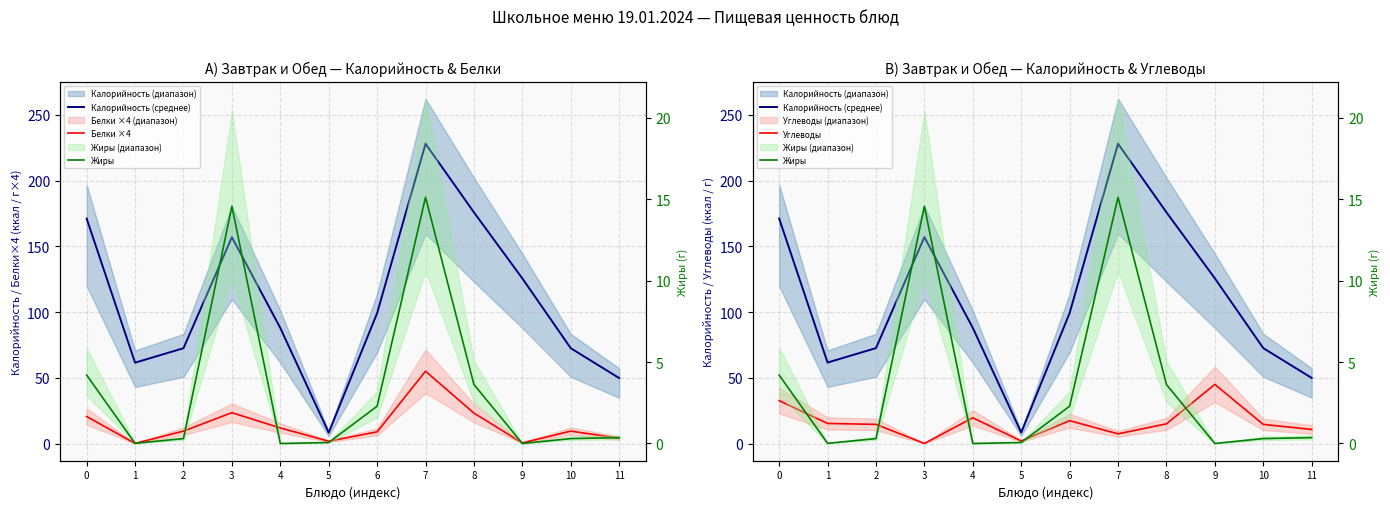

Rank the categories by Жиры value from highest to lowest.

7, 3, 0, 8, 6, 11, 2, 10, 5, 1, 4, 9